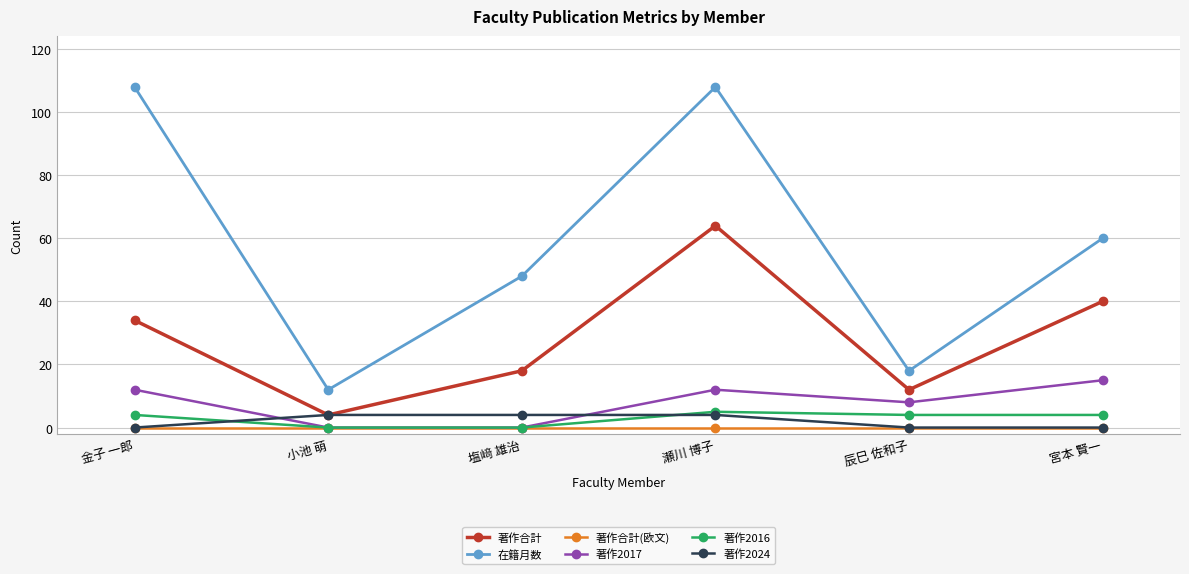

What is the label of the 1st point from the right?

宮本 賢一